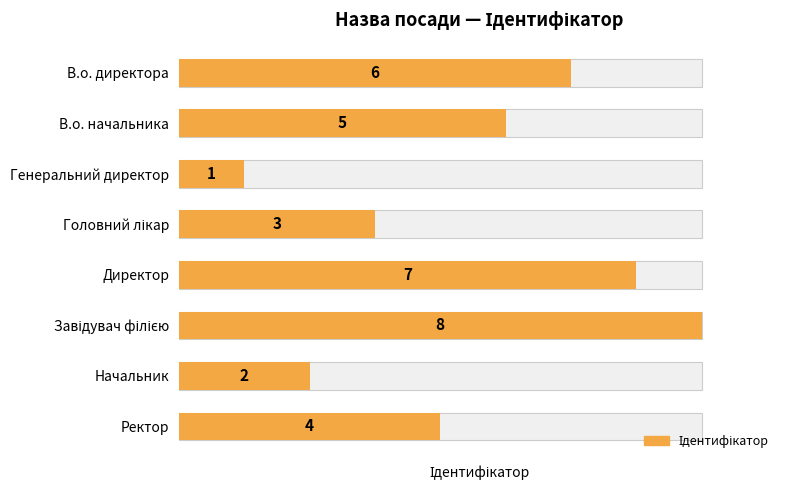

Rank the categories by value from lowest to highest.

Генеральний директор, Начальник, Головний лікар, Ректор, В.о. начальника, В.о. директора, Директор, Завідувач філією